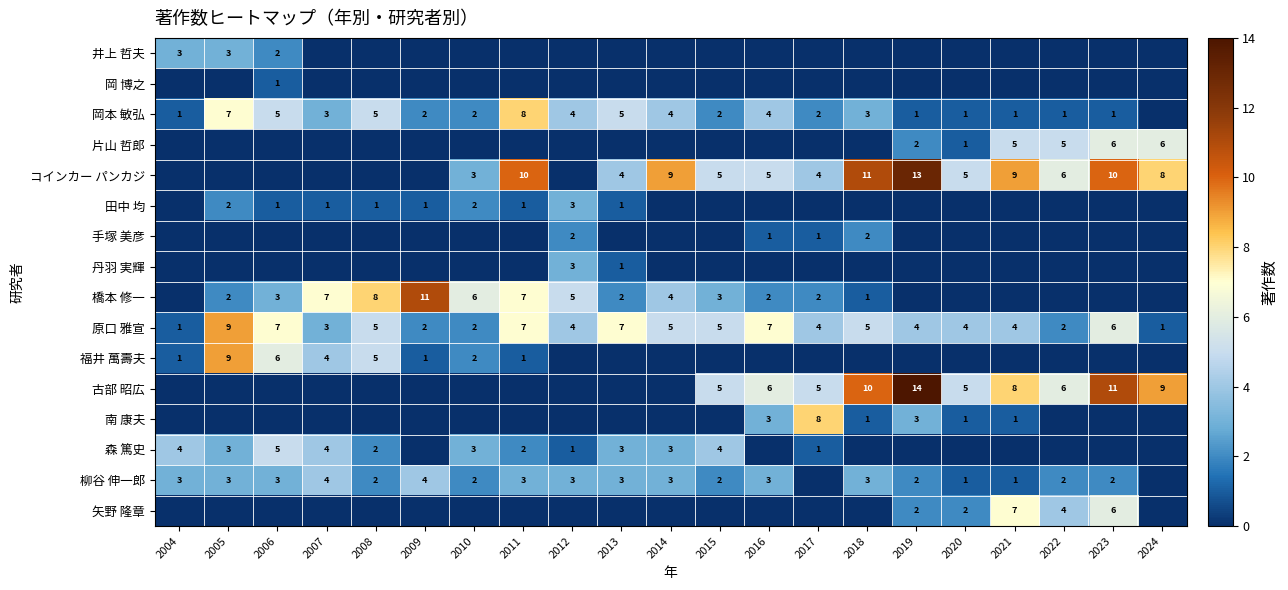

True or false: 井上 哲夫 has a value of 1 at 2004.

False